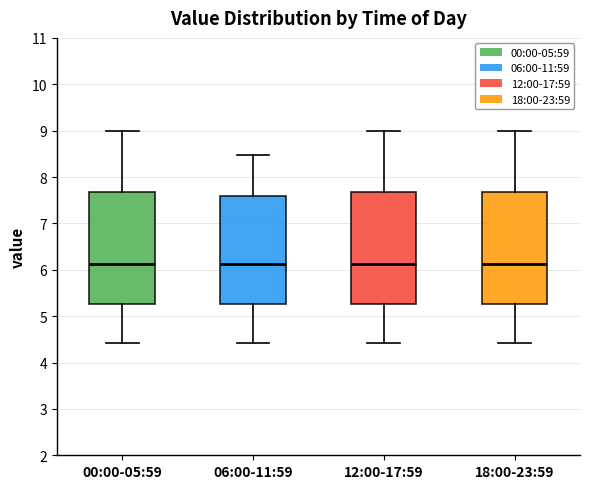

Where does the median line of the box for 18:00-23:59 sit on the y-axis? The values are not printed on the chart, so give them approximately, as read against the axis.

6.1